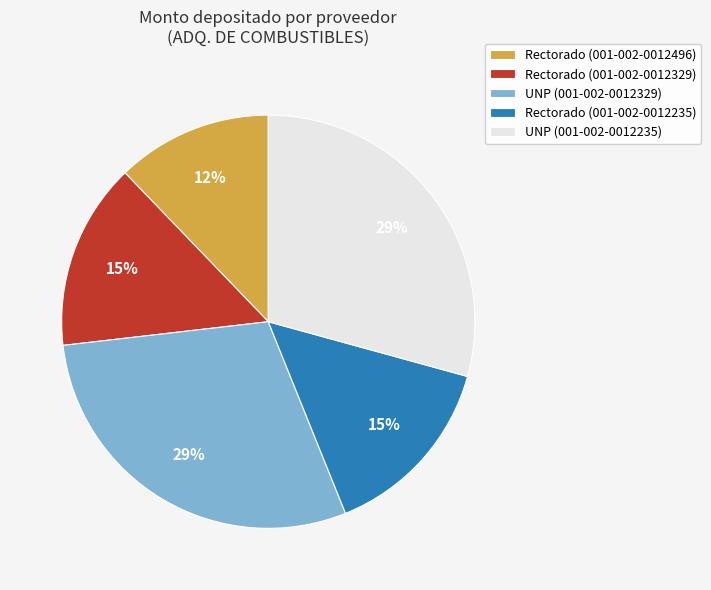

Does any single category account for the majority?

No